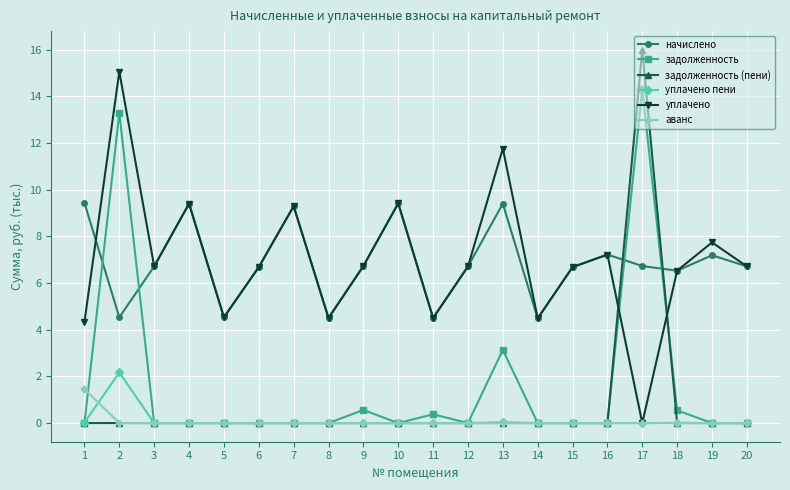

Rank the series by their maximum value, from highest to lowest.

задолженность (пени), уплачено, задолженность, начислено, уплачено пени, аванс